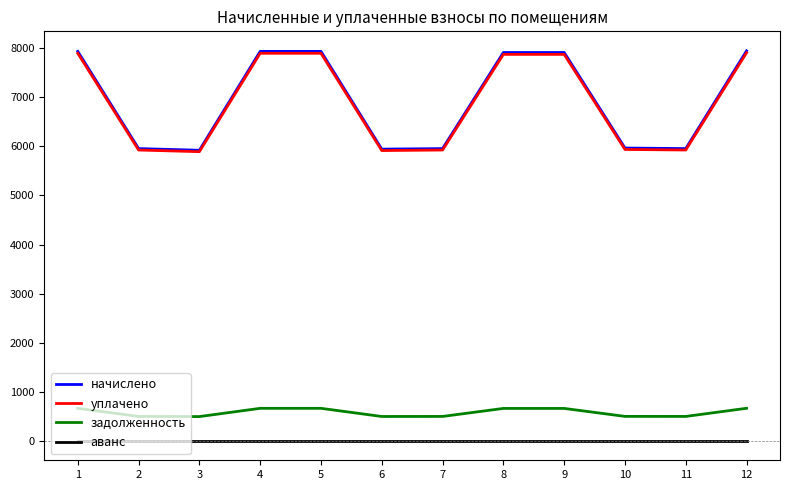

Is the value of уплачено at 2 greater than the value of задолженность at 12?

Yes